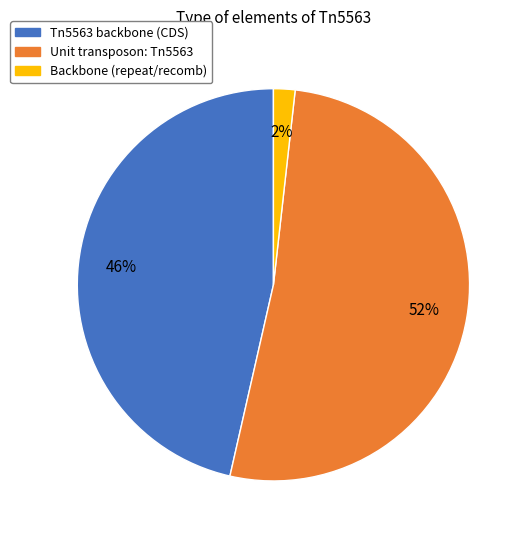

To the nearest percent, what is the average slice percentage?

33%